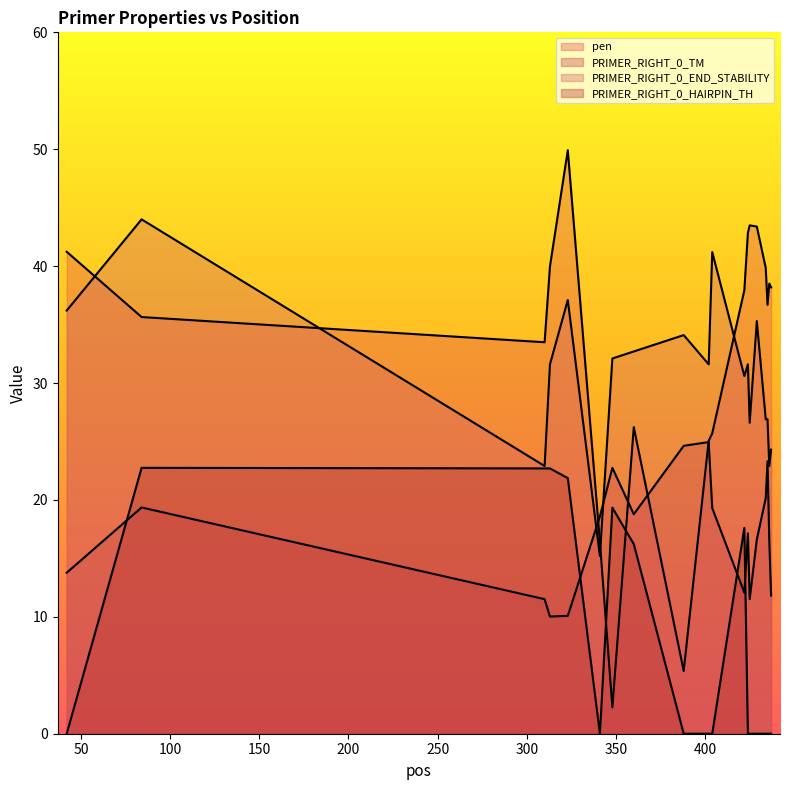

Where is the first local minimum for PRIMER_RIGHT_0_HAIRPIN_TH?

341